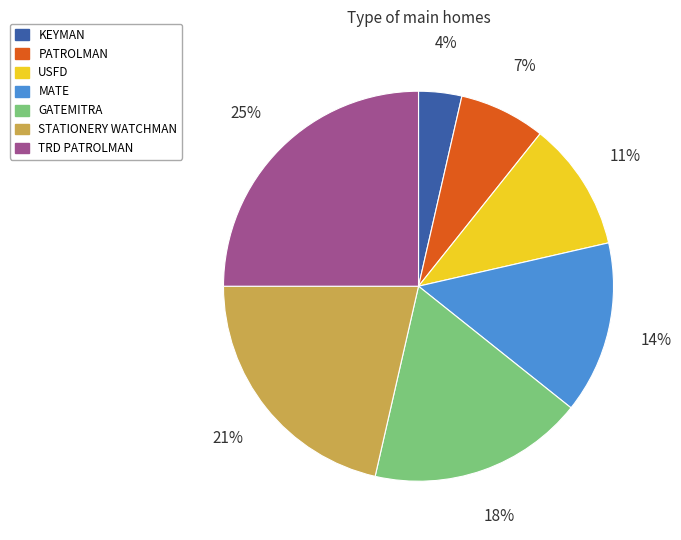

How many segments does this pie chart have?

7